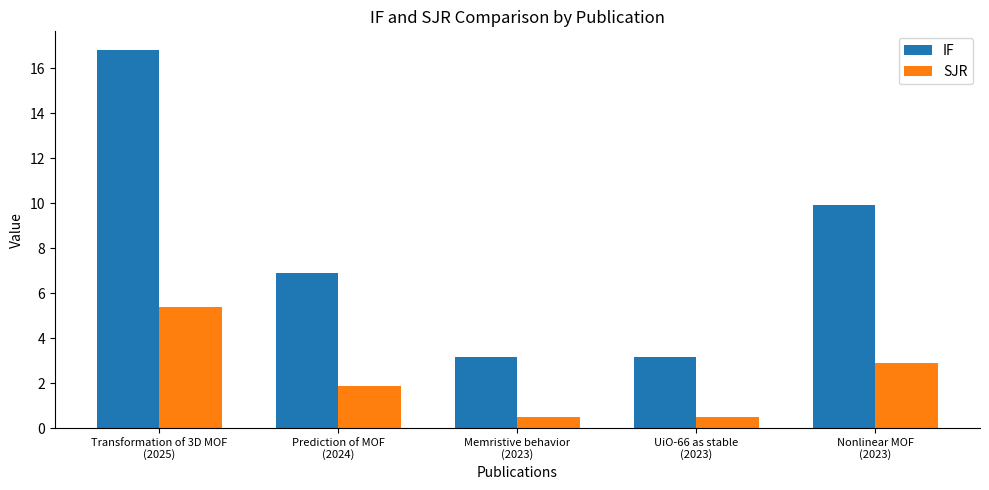

What position from the left is Prediction of MOF
(2024)?

2